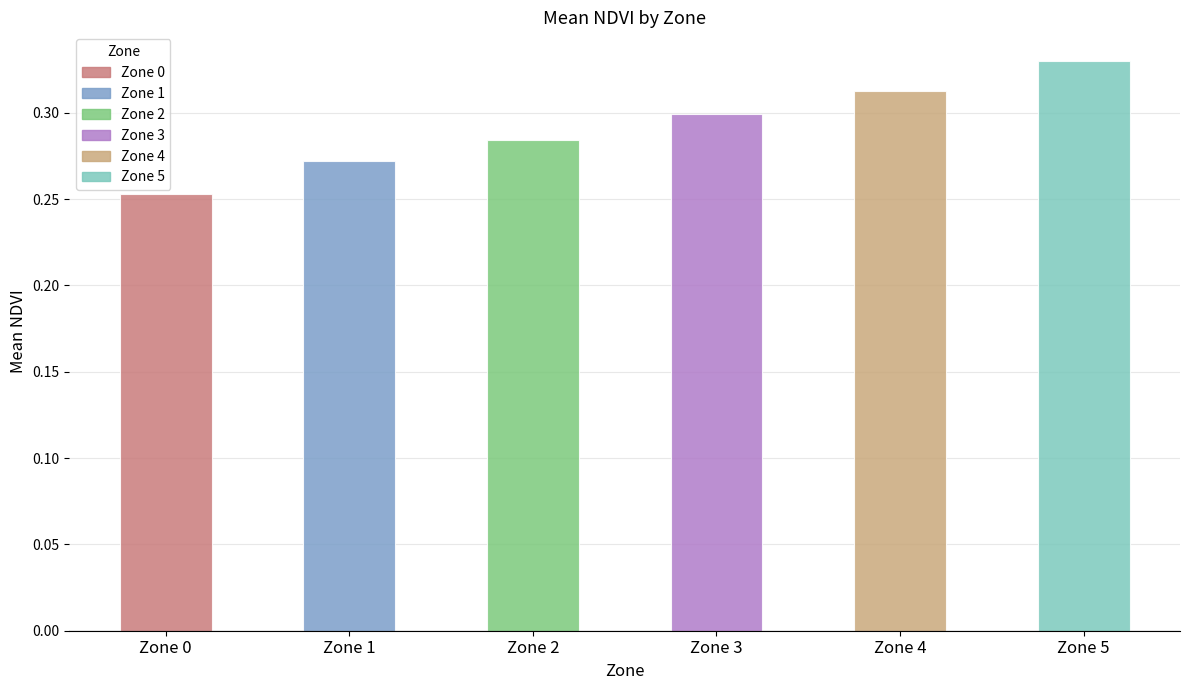

Is it true that the value at Zone 1 is 0.3?

True